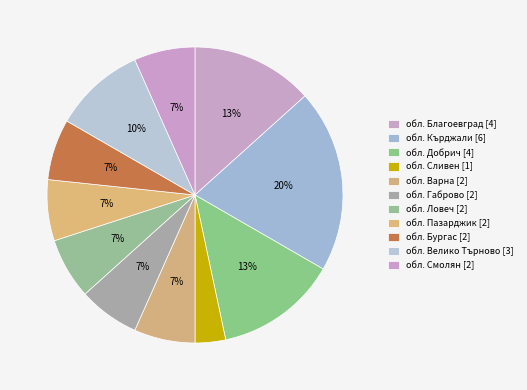

How many slices are in this pie chart?

11